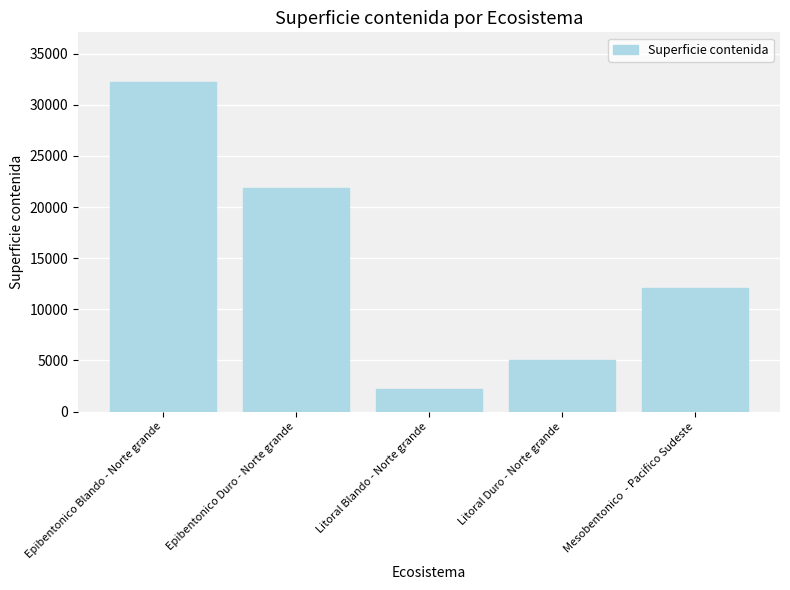

Does the chart contain stacked bars?

No